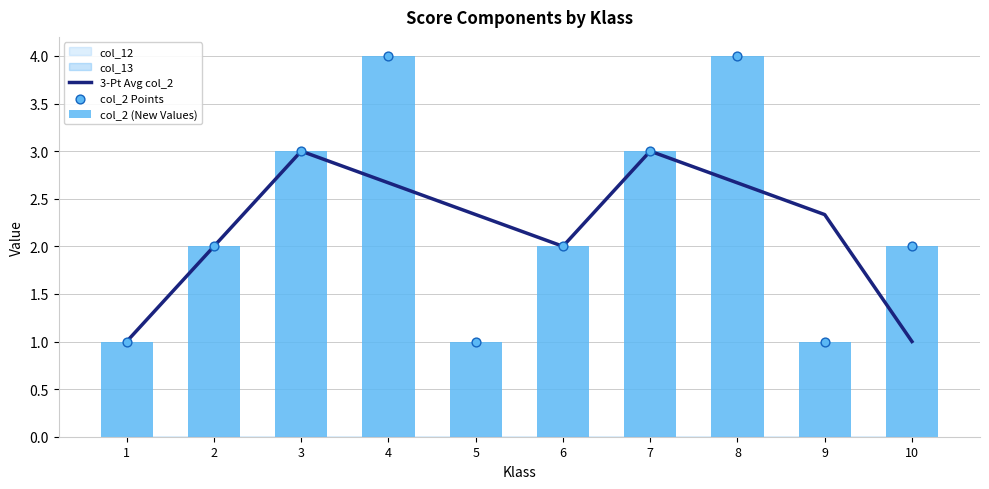

Which series reaches the maximum Y coordinate?

col_2 (New Values)